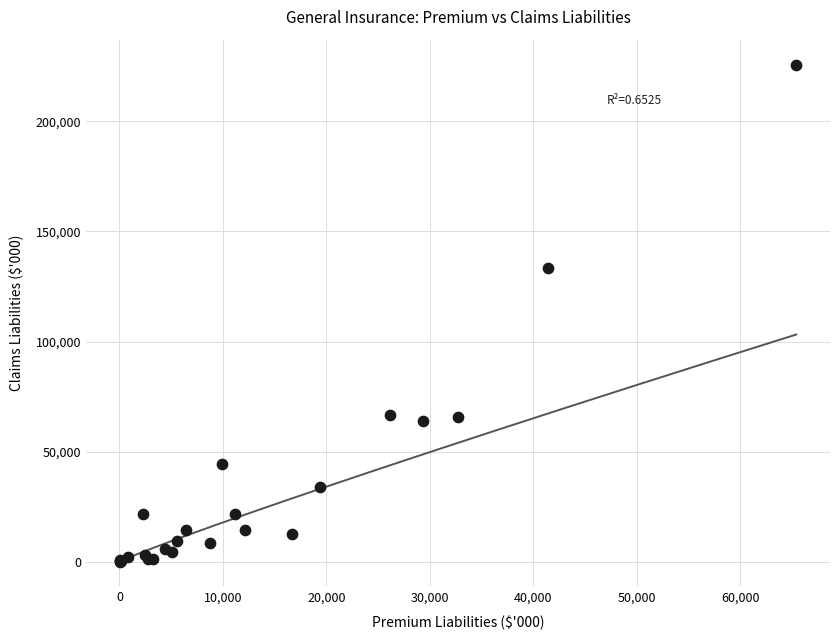

What Y value in the scatter plot is closest to 112950?

133612.8